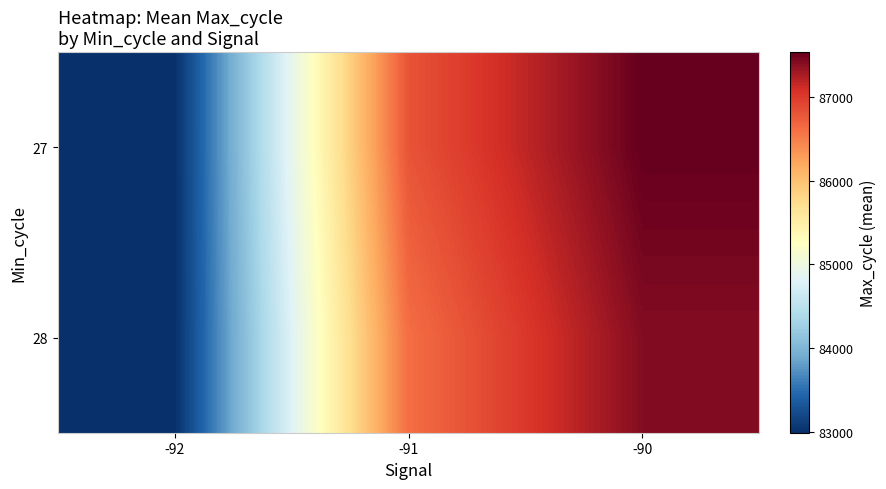

Which category has the highest value across all series?

-90